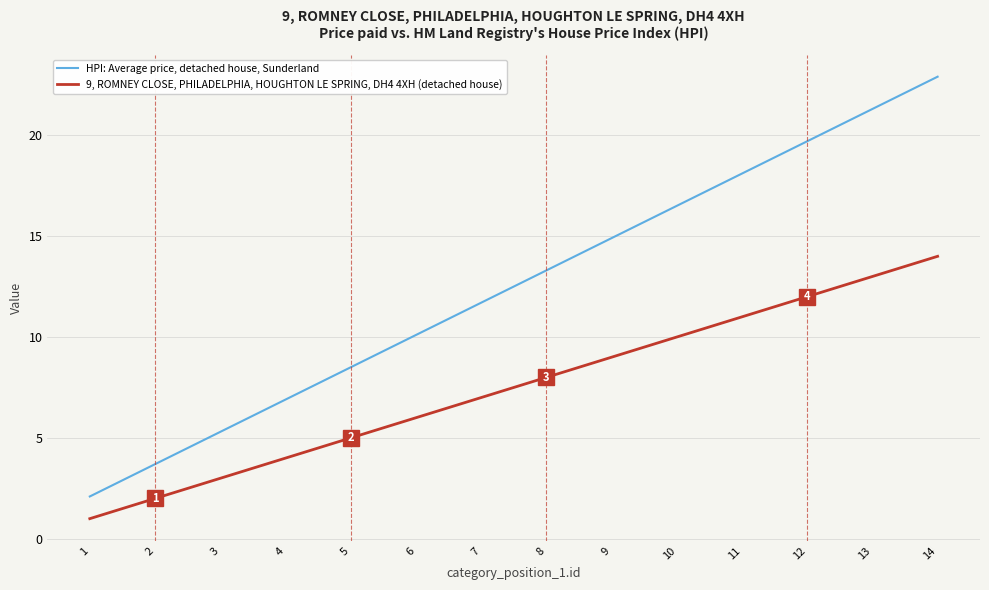

Reading left to right, list all the values displayed in this chart.

HPI: Average price, detached house, Sunderland: 1=2.1	2=3.7	3=5.3	4=6.9	5=8.5	6=10.1	7=11.7	8=13.3	9=14.9	10=16.5	11=18.1	12=19.7	13=21.3	14=22.9
9, ROMNEY CLOSE, PHILADELPHIA, HOUGHTON LE SPRING, DH4 4XH (detached house): 1=1.0	2=2.0	3=3.0	4=4.0	5=5.0	6=6.0	7=7.0	8=8.0	9=9.0	10=10.0	11=11.0	12=12.0	13=13.0	14=14.0